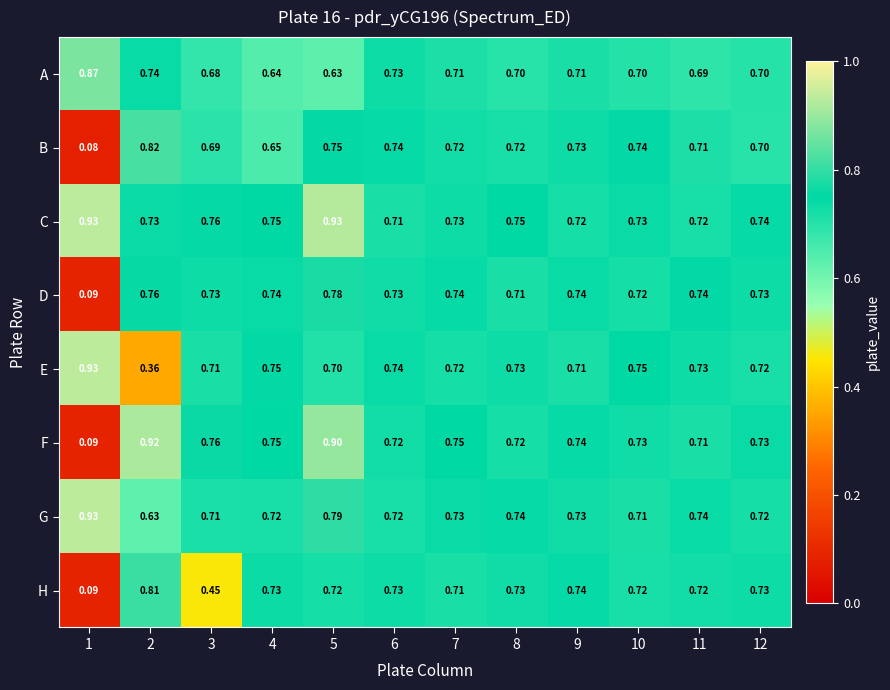

Which series has the largest total across all categories?

C